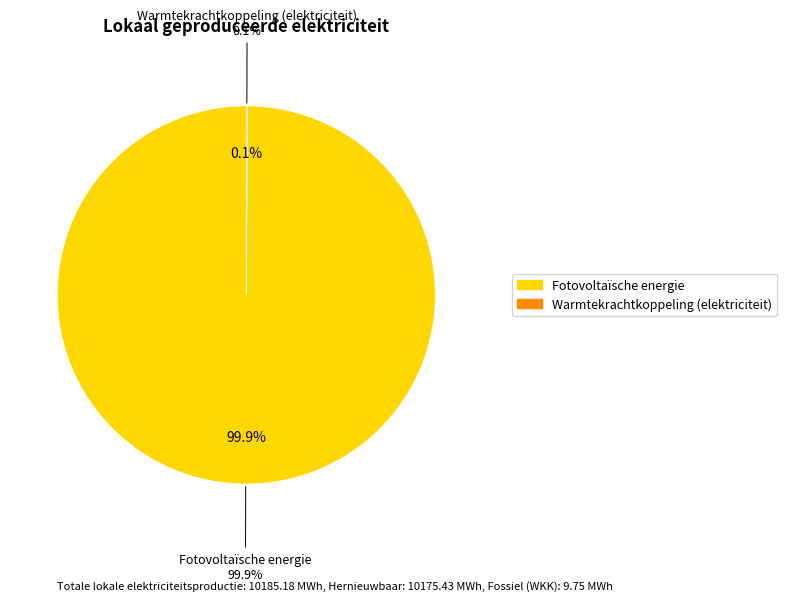

The Windkracht slice represents 13% of the pie. True or false?

False